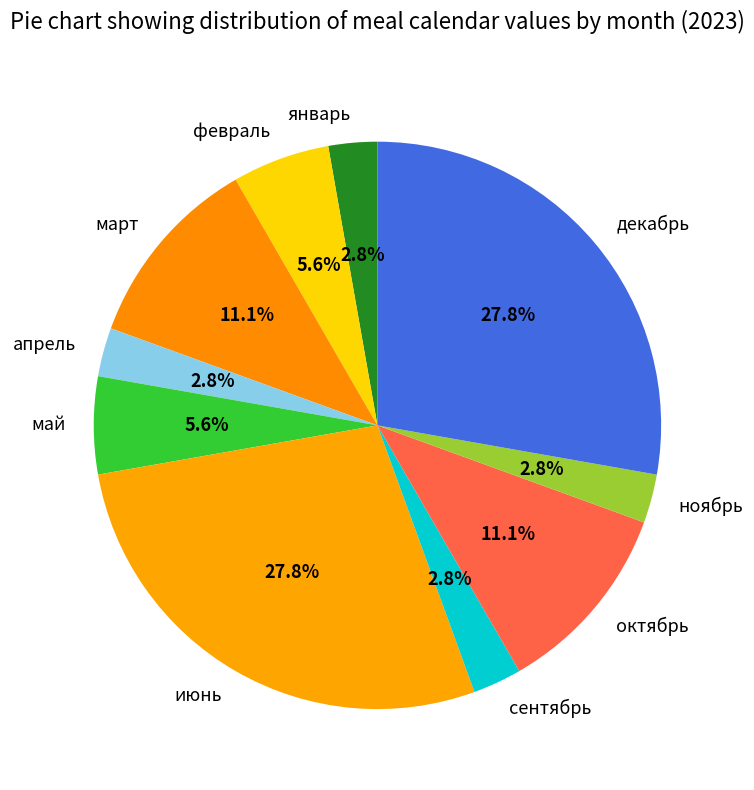

Approximately how many times larger is the value at октябрь compared to апрель?

4.0